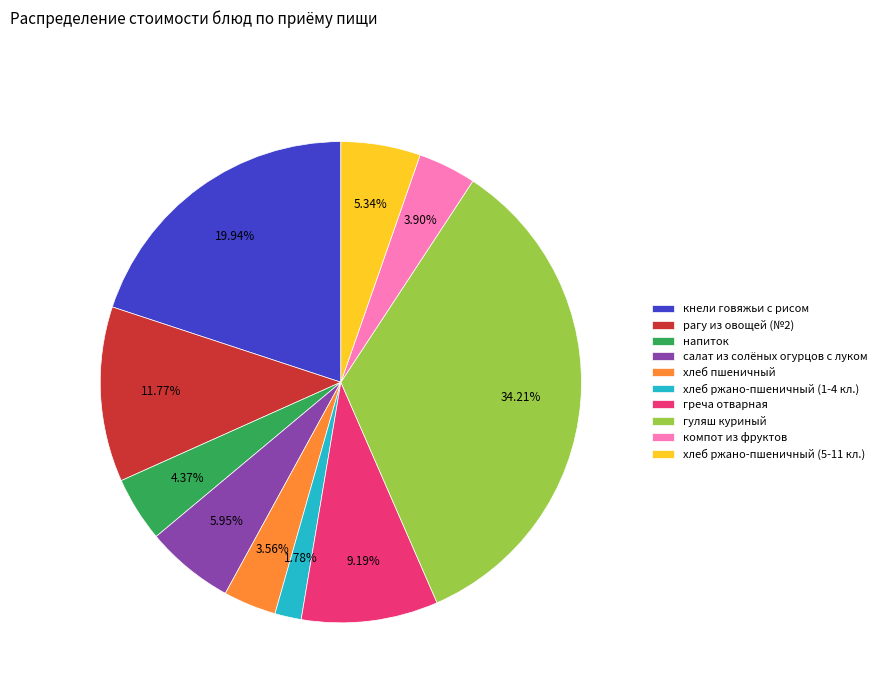

Combined, do гуляш куриный and хлеб ржано-пшеничный (1-4 кл.) account for over 50%?

No